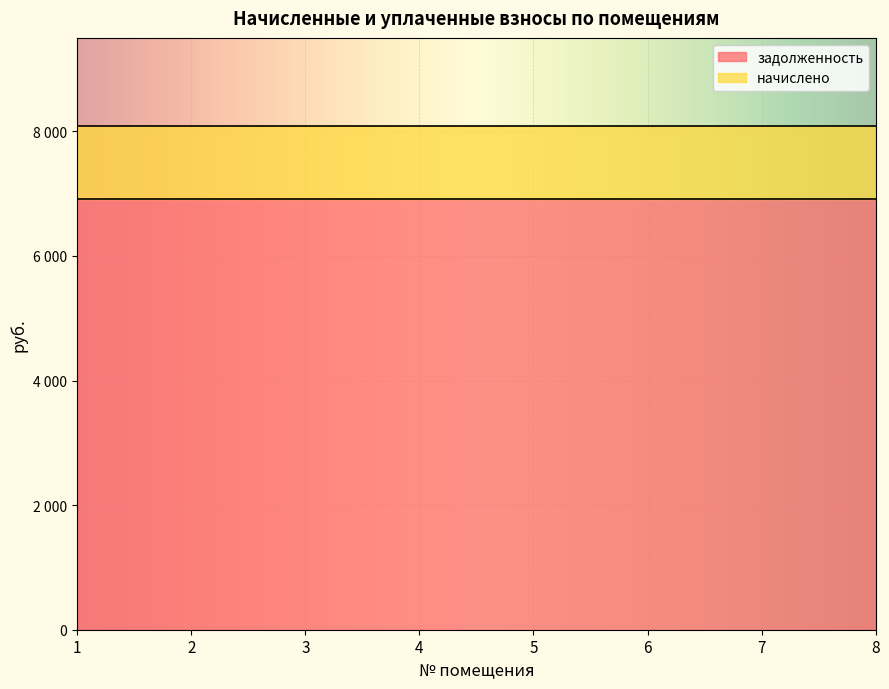

Between 4 and 5, which is larger?

4